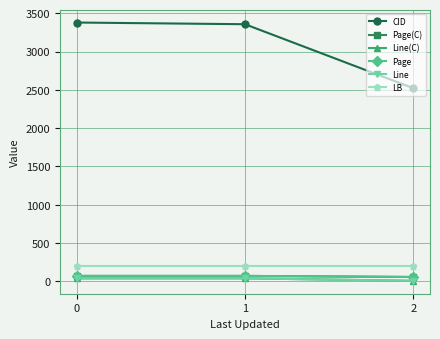

What is the sum of the LB values at 2 and 1?

396